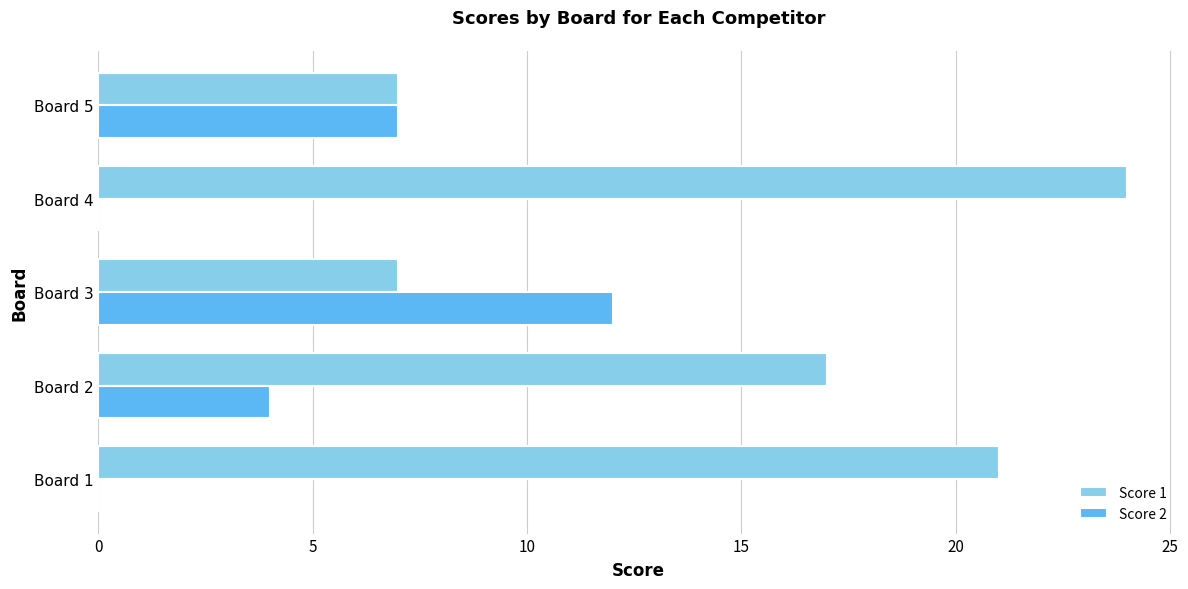

What is the maximum value for Score 1?

24